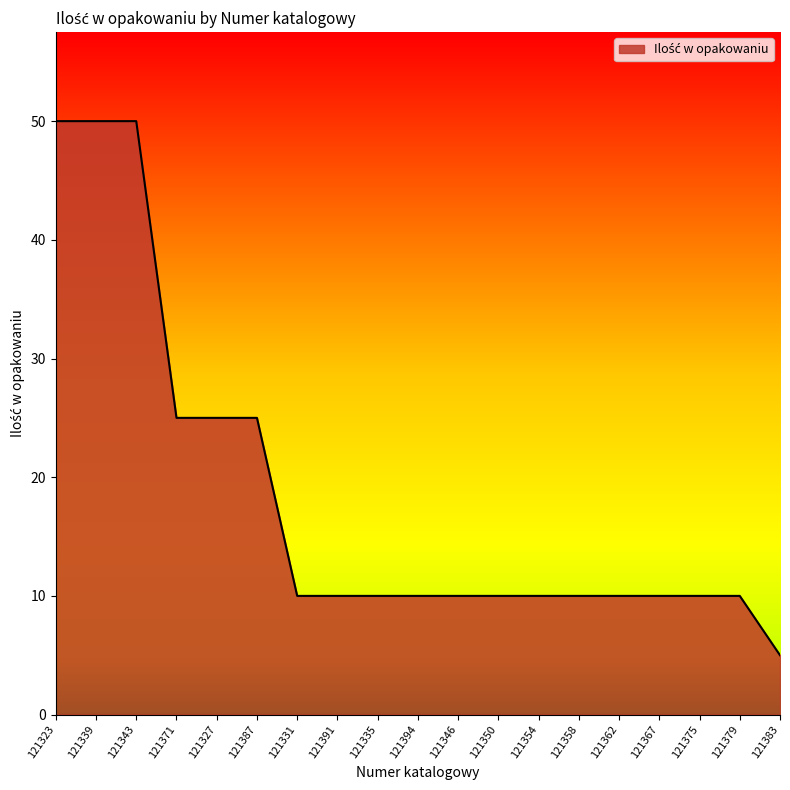

What value does the data have at 121367?

10